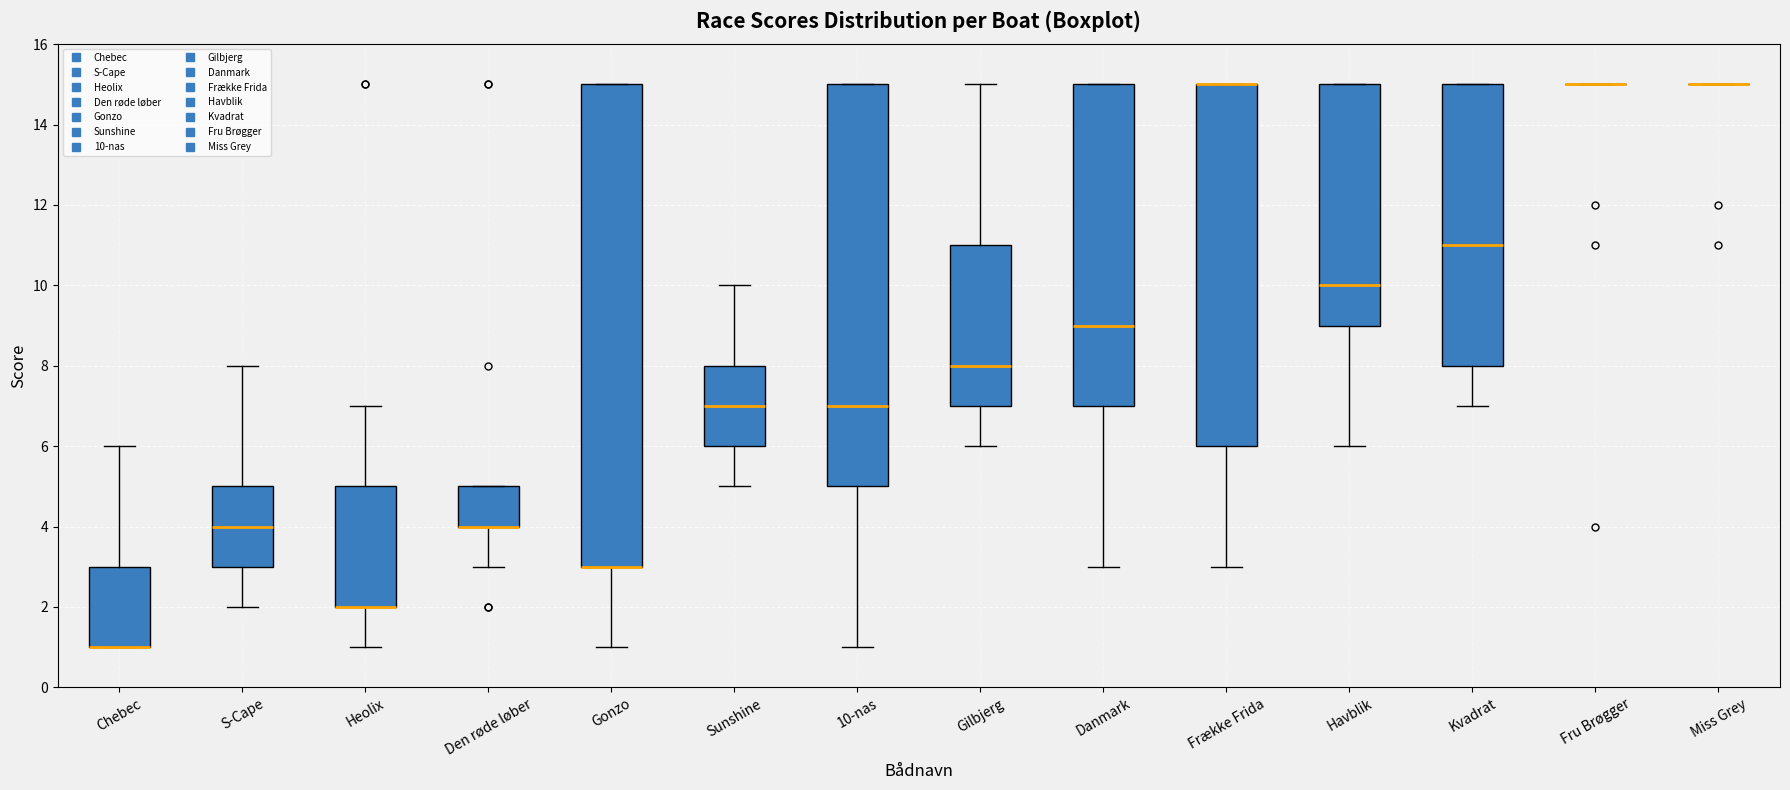

Reading left to right, transcribe this box plot: for each box, give where its median line is, the range the box spans, and where its two whiskers end, as read against the y-axis. The values are not printed on the chart, so give them approximately, as read against the axis.

Chebec: median 1 (drawn on the box's lower edge), box 1 to 3, whiskers 1 to 6
S-Cape: median 4, box 3 to 5, whiskers 2 to 8
Heolix: median 2 (drawn on the box's lower edge), box 2 to 5, whiskers 1 to 7
Den røde løber: median 4 (drawn on the box's lower edge), box 4 to 5, whiskers 3 to 5
Gonzo: median 3 (drawn on the box's lower edge), box 3 to 15, whiskers 1 to 15
Sunshine: median 7, box 6 to 8, whiskers 5 to 10
10-nas: median 7, box 5 to 15, whiskers 1 to 15
Gilbjerg: median 8, box 7 to 11, whiskers 6 to 15
Danmark: median 9, box 7 to 15, whiskers 3 to 15
Frække Frida: median 15 (drawn on the box's upper edge), box 6 to 15, whiskers 3 to 15
Havblik: median 10, box 9 to 15, whiskers 6 to 15
Kvadrat: median 11, box 8 to 15, whiskers 7 to 15
Fru Brøgger: box collapsed to a line at 15, whiskers 15 to 15
Miss Grey: box collapsed to a line at 15, whiskers 15 to 15